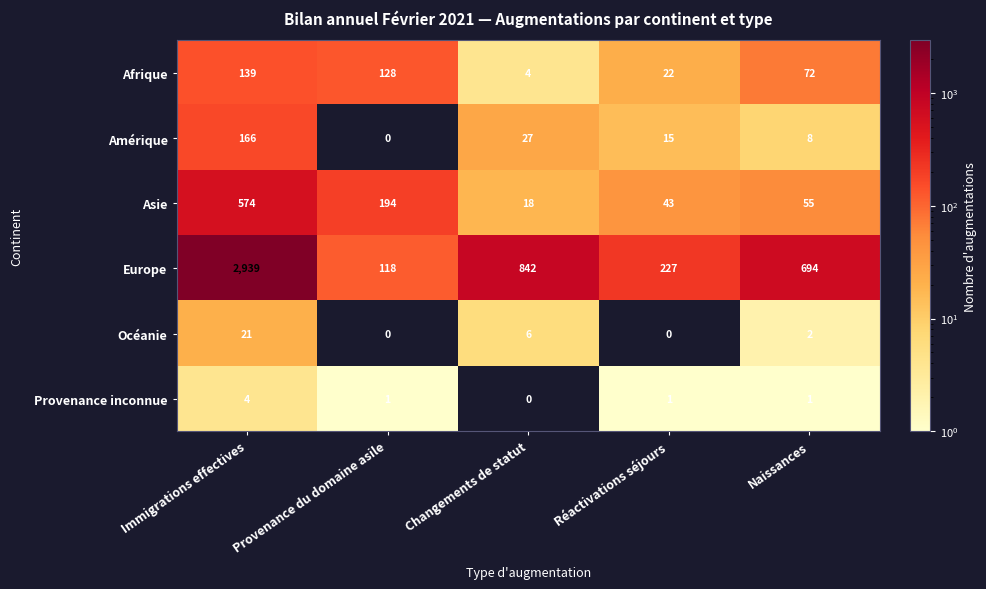

Which series changed the most between Réactivations séjours and Naissances?

Europe